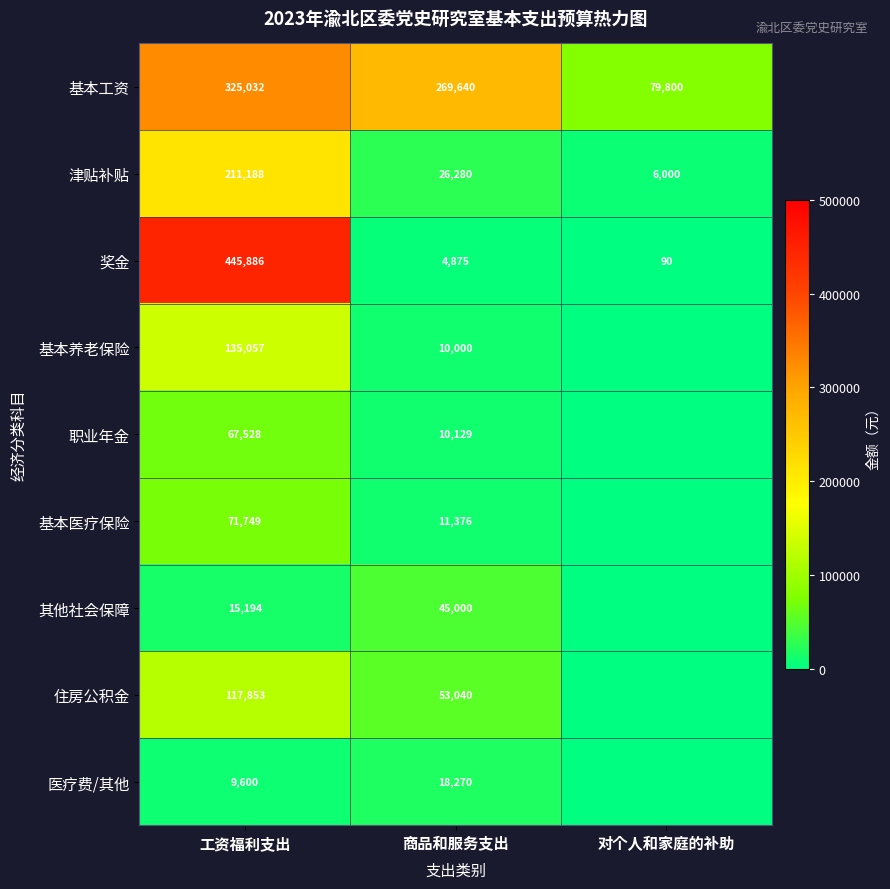

At how many categories does at least one series exceed 28884?

3